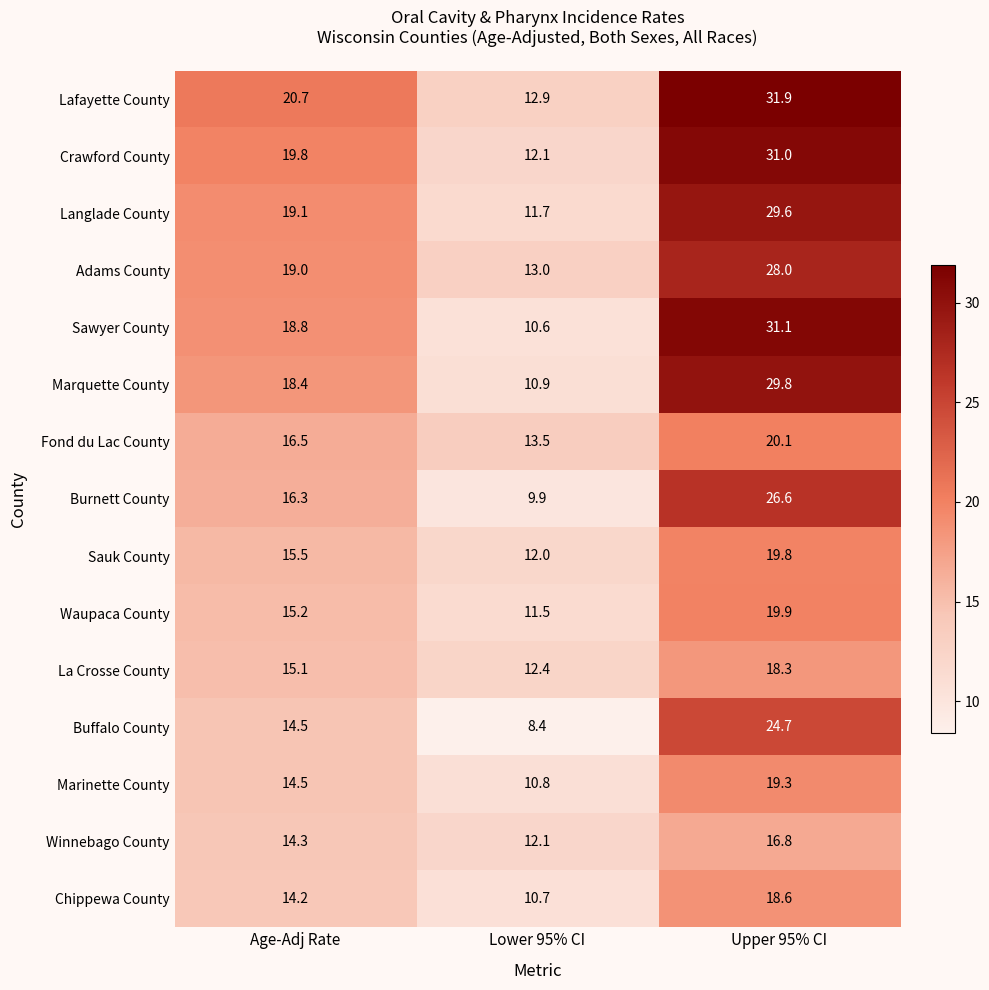

At which label does Winnebago County first exceed 14?

Age-Adj Rate